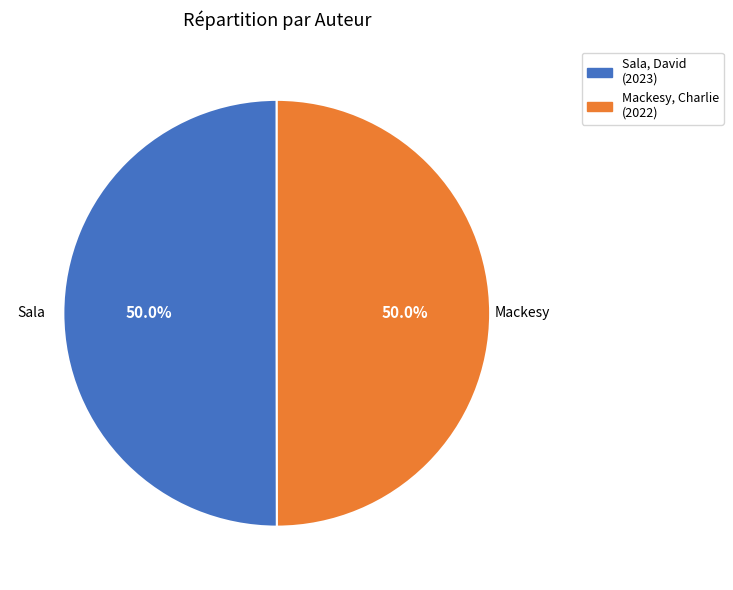

To the nearest percent, what is the average slice percentage?

50%